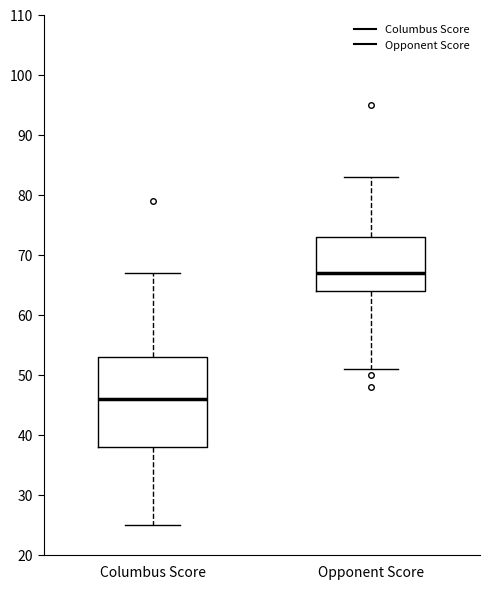

Comparing the boxes themselves (not the whiskers), which one is the tallest?

Columbus Score